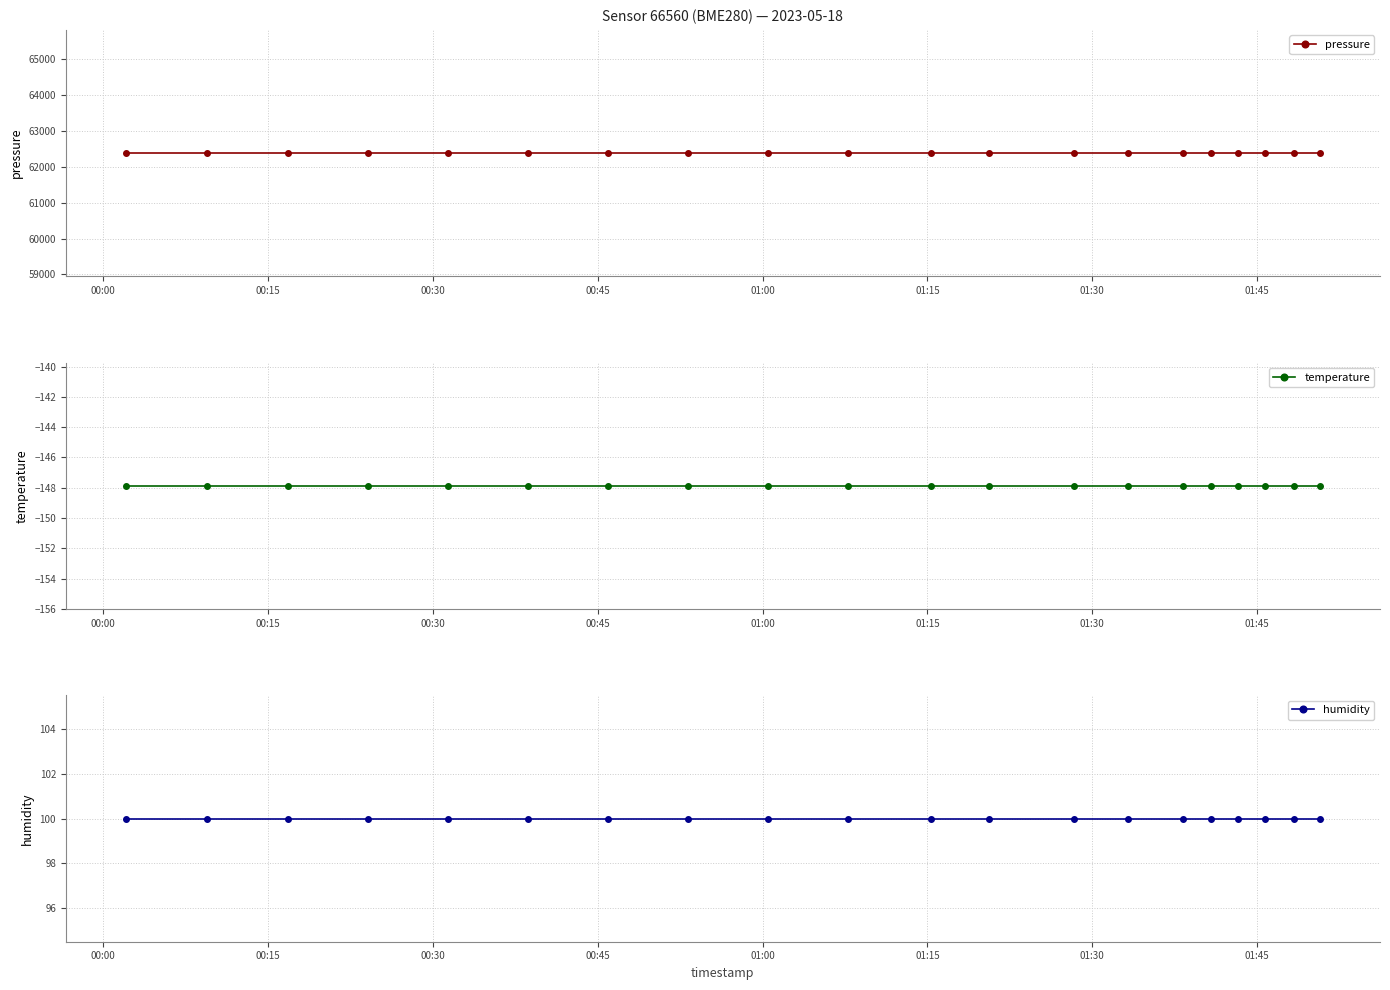

What is the value of the temperature point at the 11th from the left?

-147.9